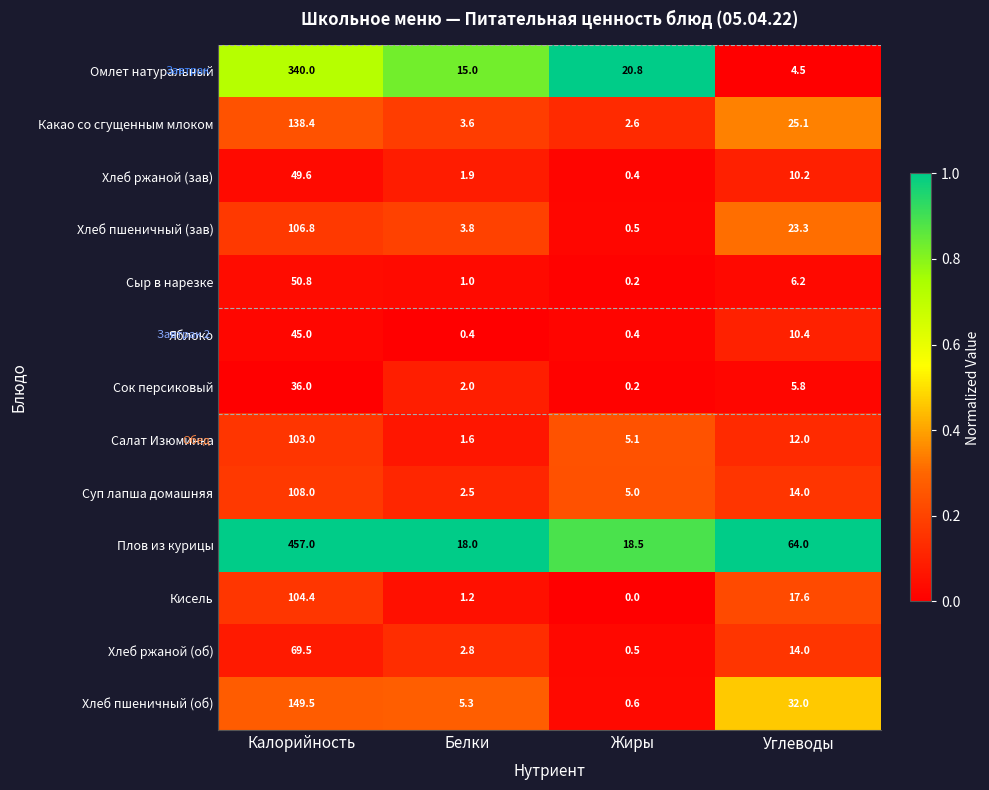

Which label corresponds to the smallest value in the chart?

Жиры